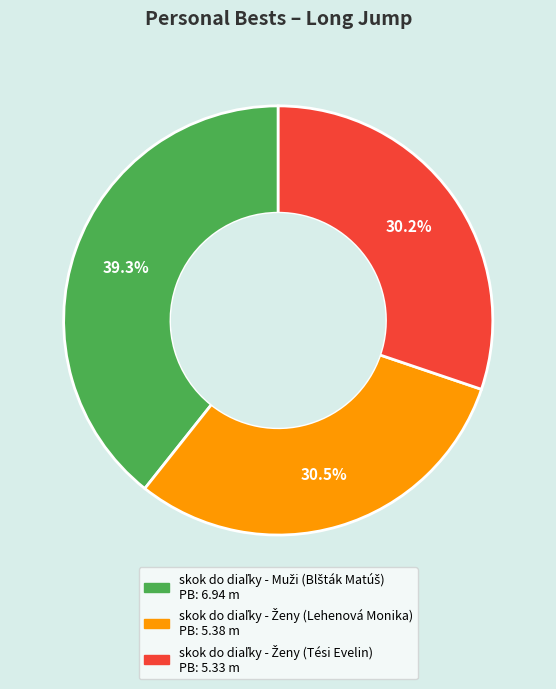

Is there a majority slice in this chart?

No